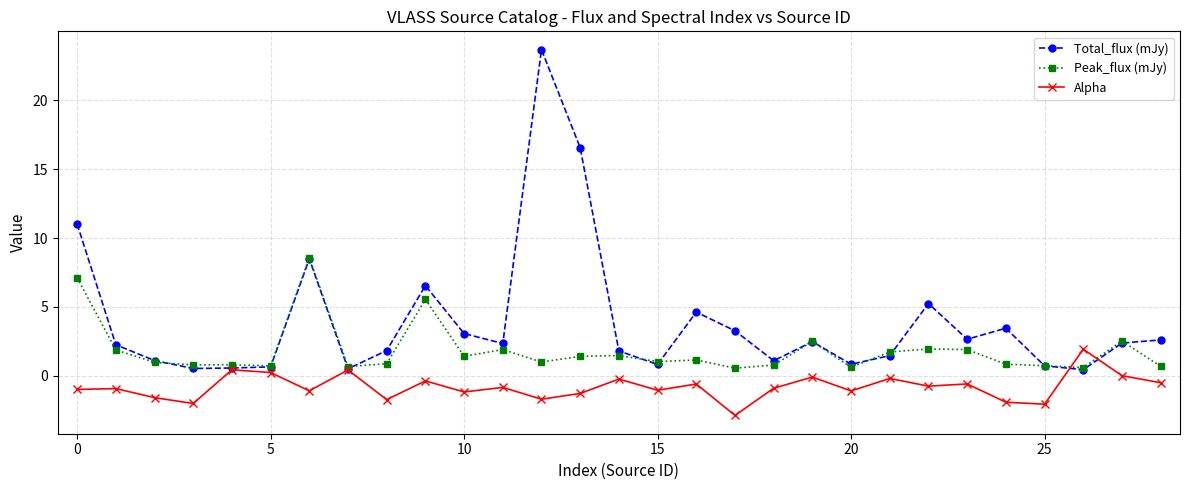

True or false: Total_flux (mJy) has more than 1 interior local peaks.

True